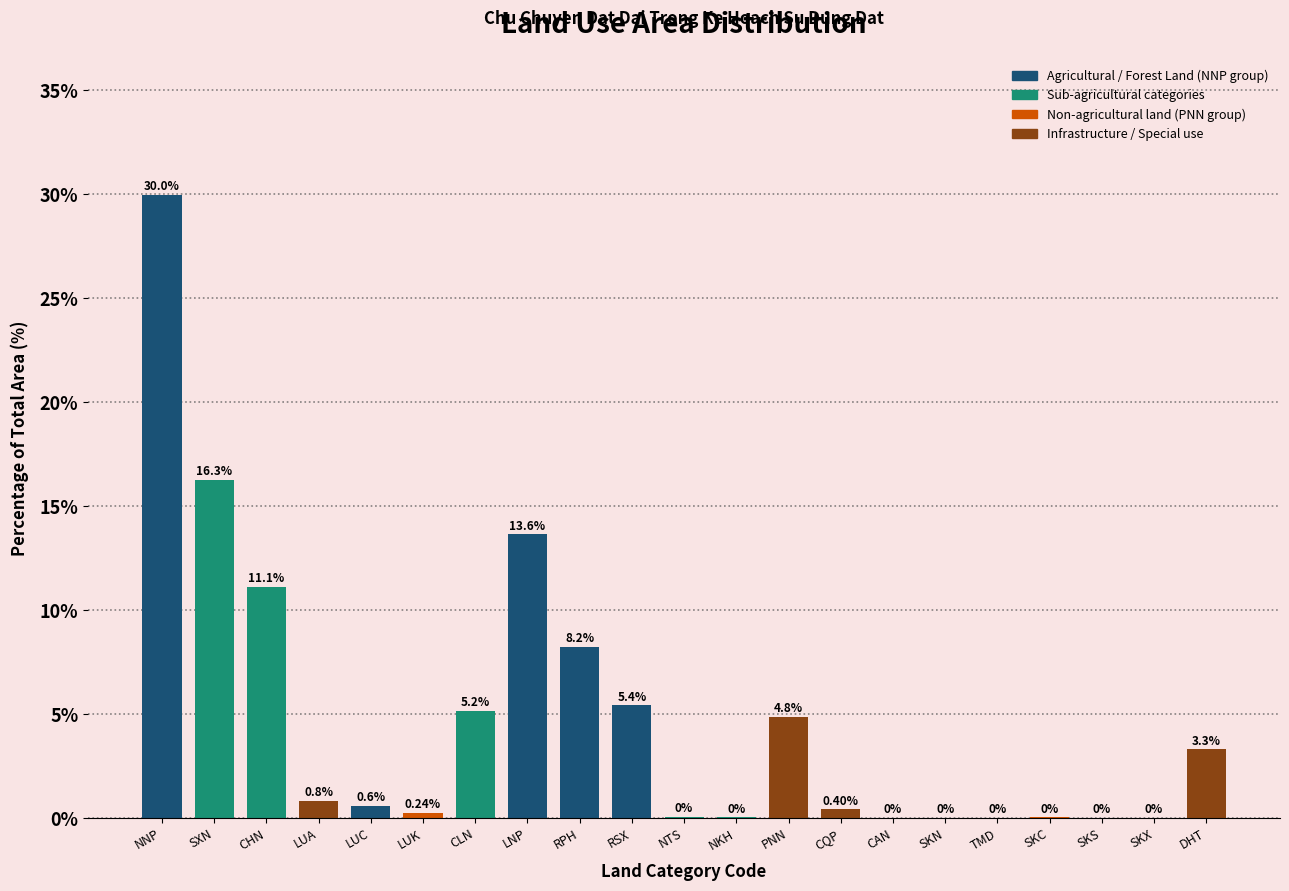

What is the sum of the values at DHT and PNN?

8.1